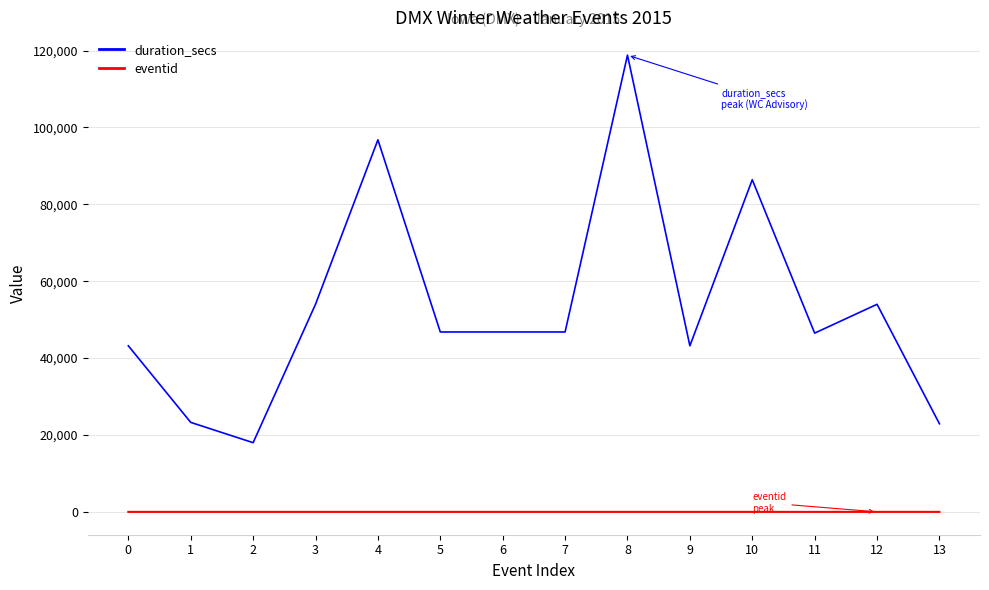

Between 1 and 9, which series saw the biggest shift?

duration_secs